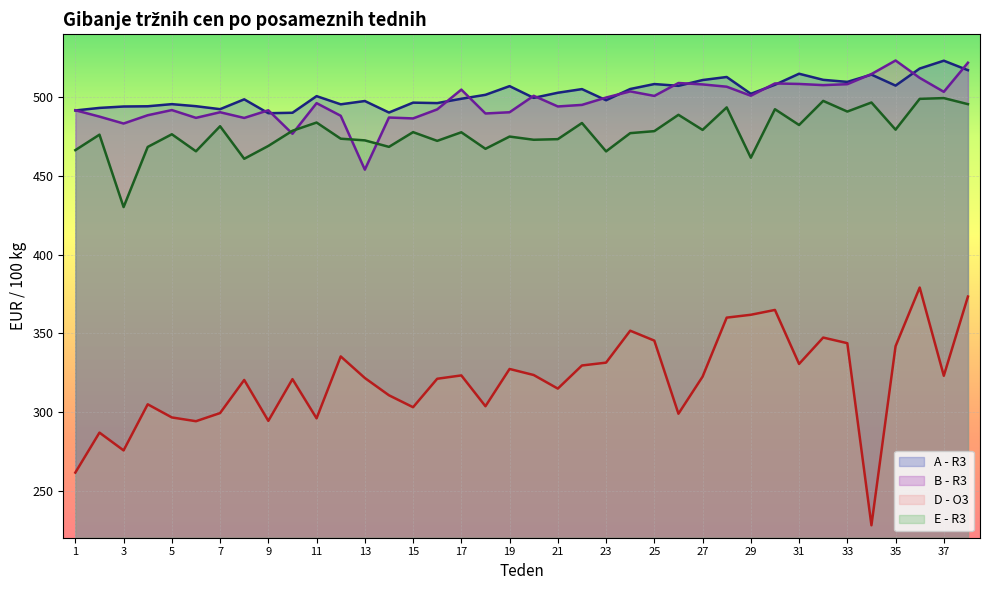

At which category is the sum across all series the highest?

36